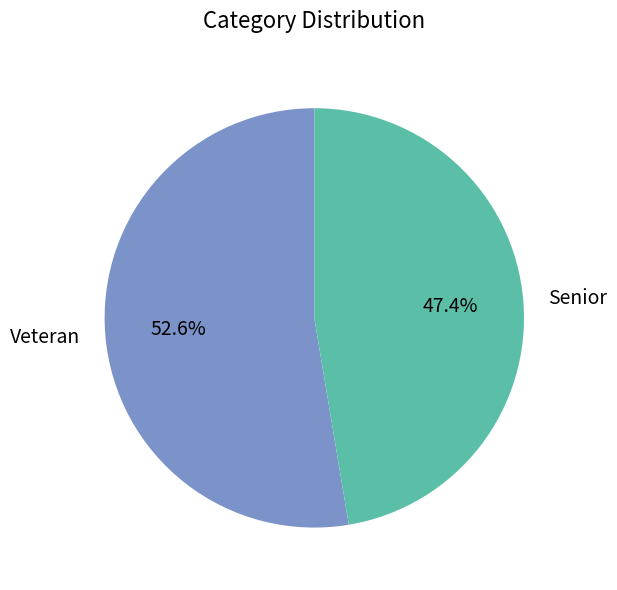

To the nearest percent, what percentage of the pie is Senior?

47%